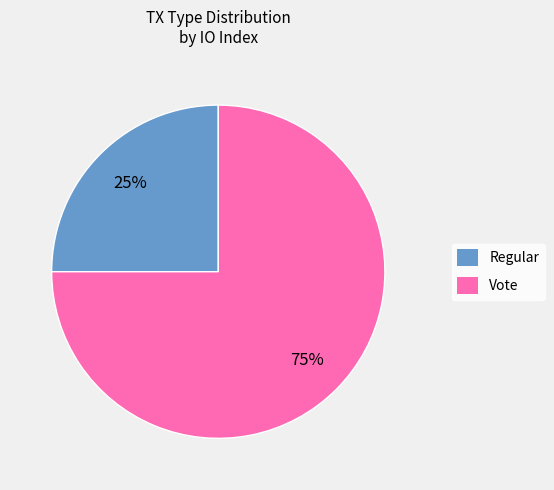

Is the sum of Vote and Regular greater than half?

Yes